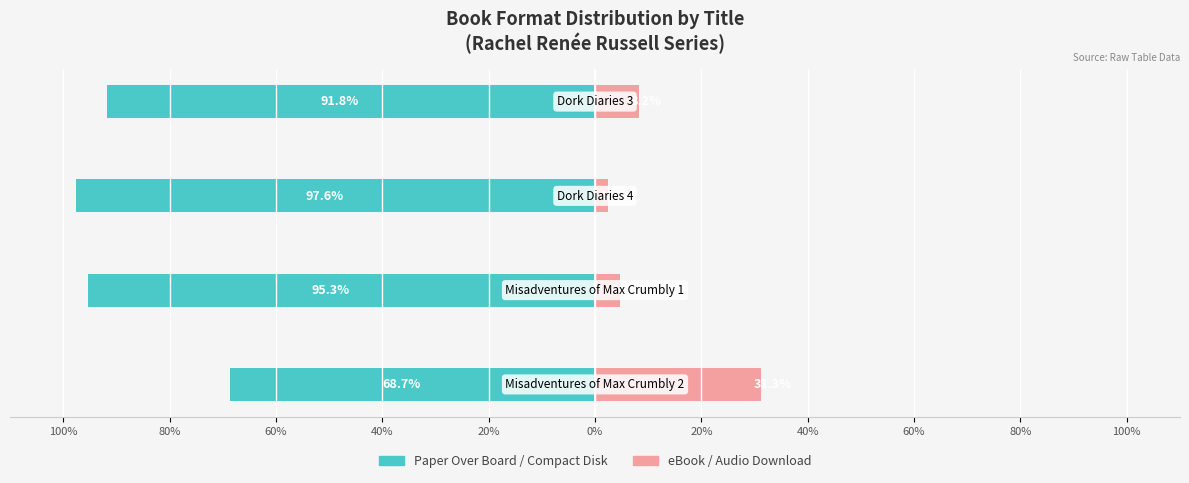

Between 80% and 100%, which is larger?

100%